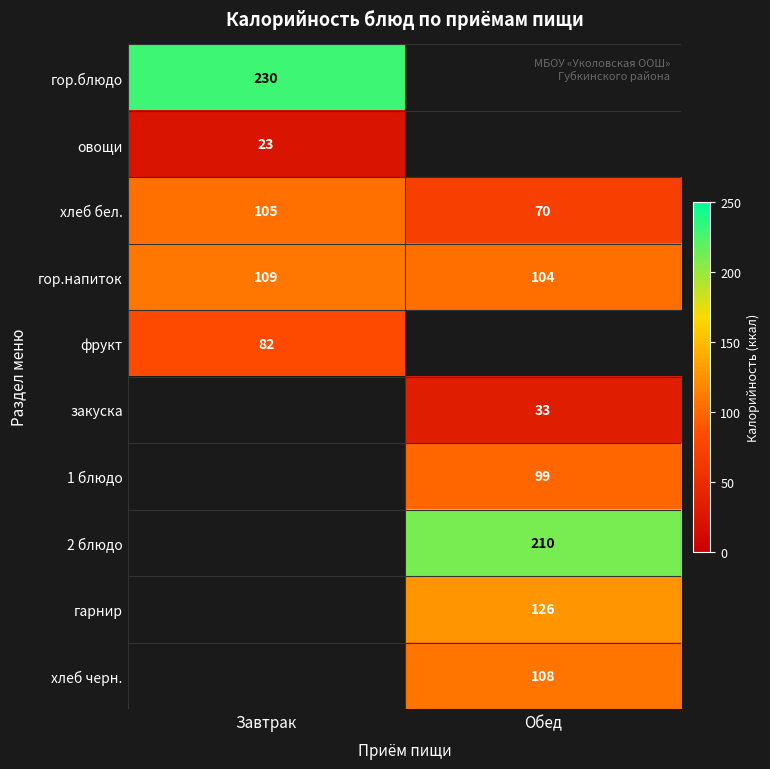

List the labels in order of хлеб бел. value, largest first.

Завтрак, Обед